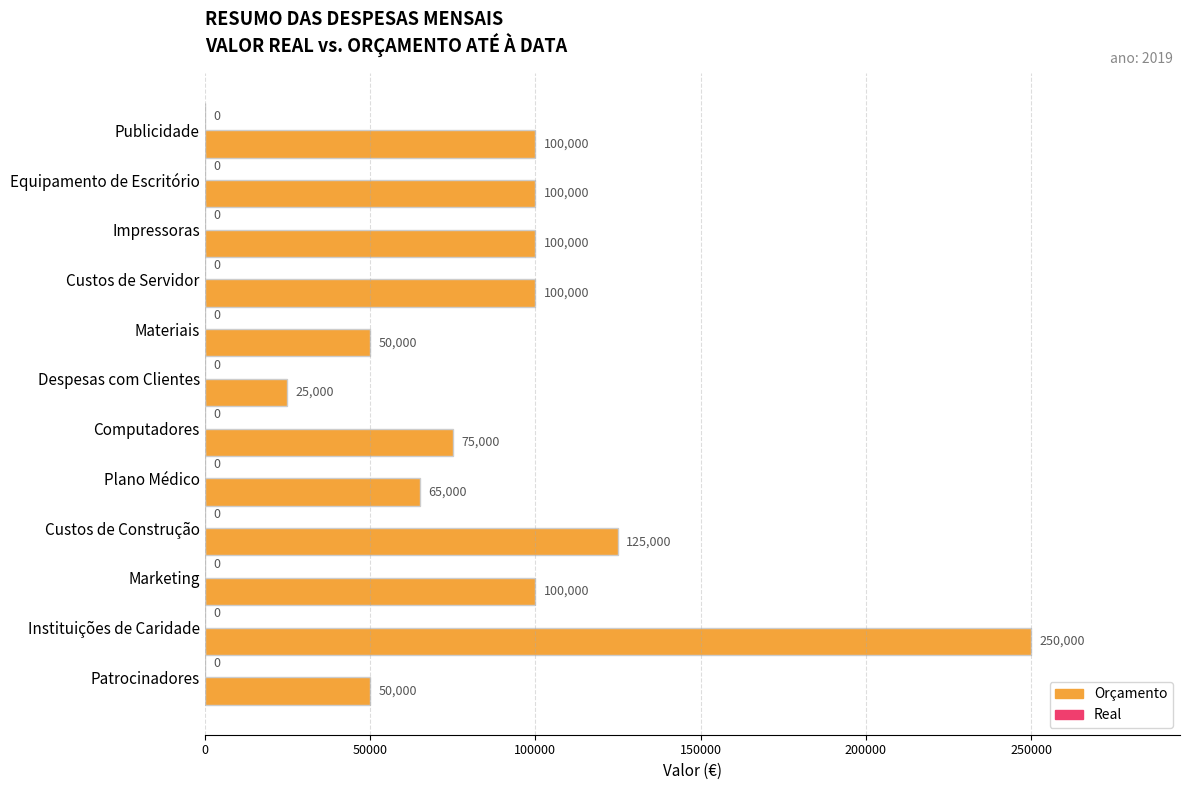

What is the difference between the maximum and minimum values?

225000